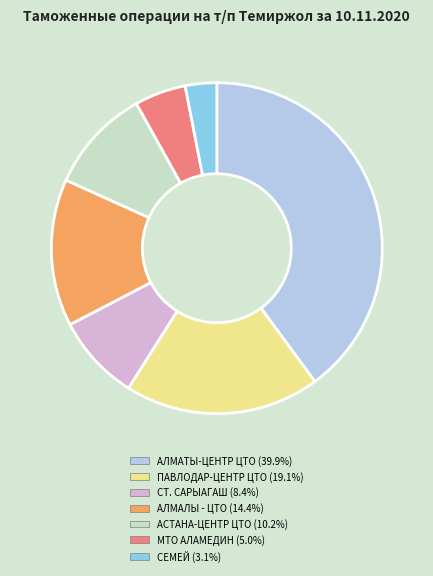

Is there a majority slice in this chart?

No